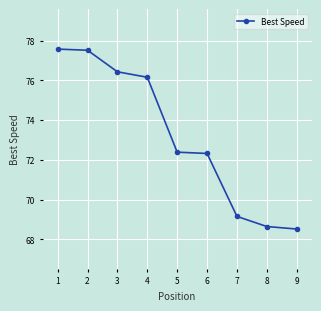

Reading left to right, extract all data points from this chart.

77.6	77.5	76.4	76.2	72.4	72.3	69.2	68.7	68.5